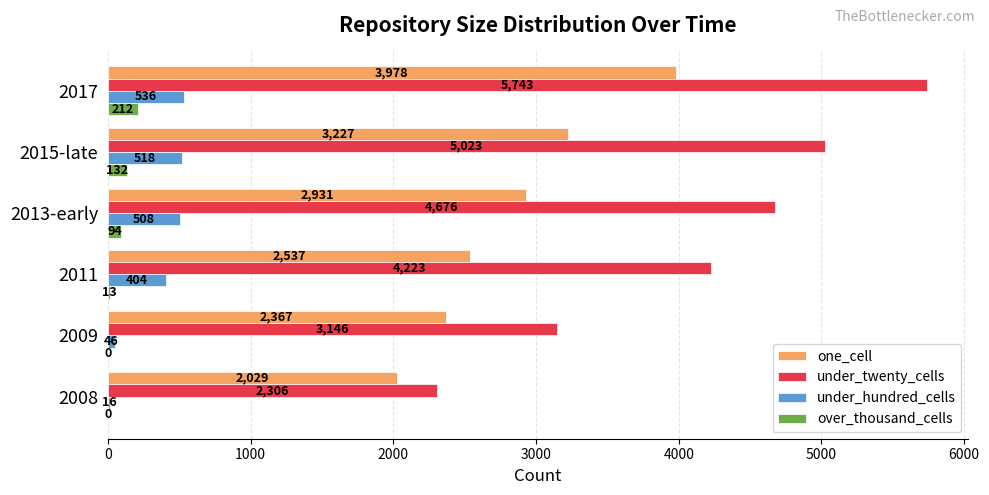

Which series changed the most between 2008 and 2017?

under_twenty_cells